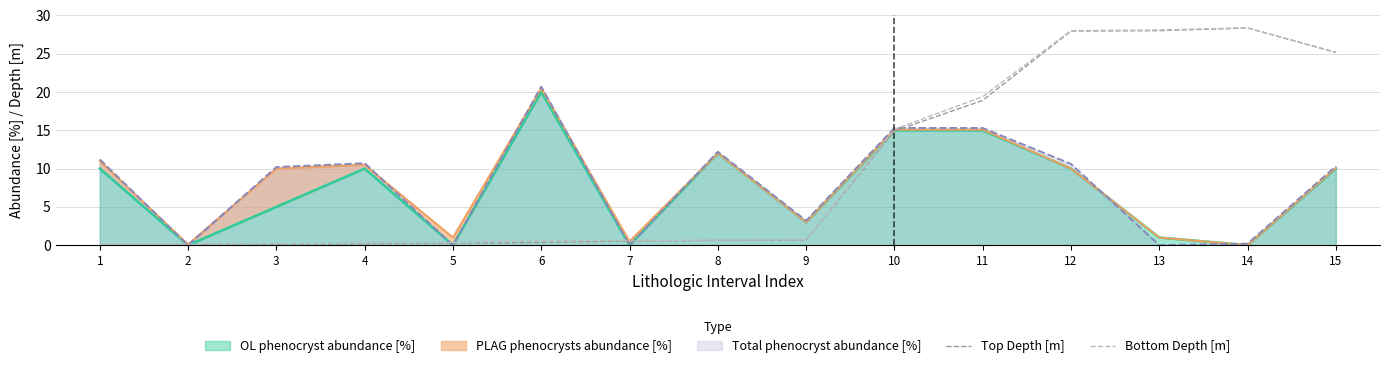

At how many categories does at least one series exceed 20?

4